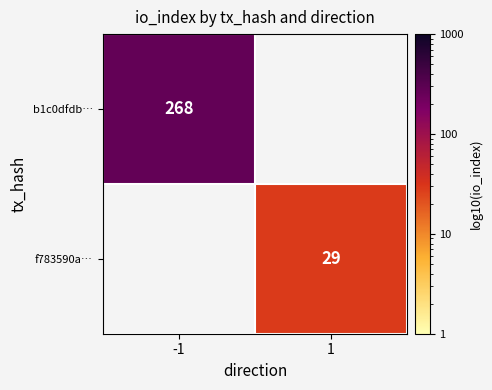

True or false: b1c0dfdb… has a value of 467.3 at -1.

False